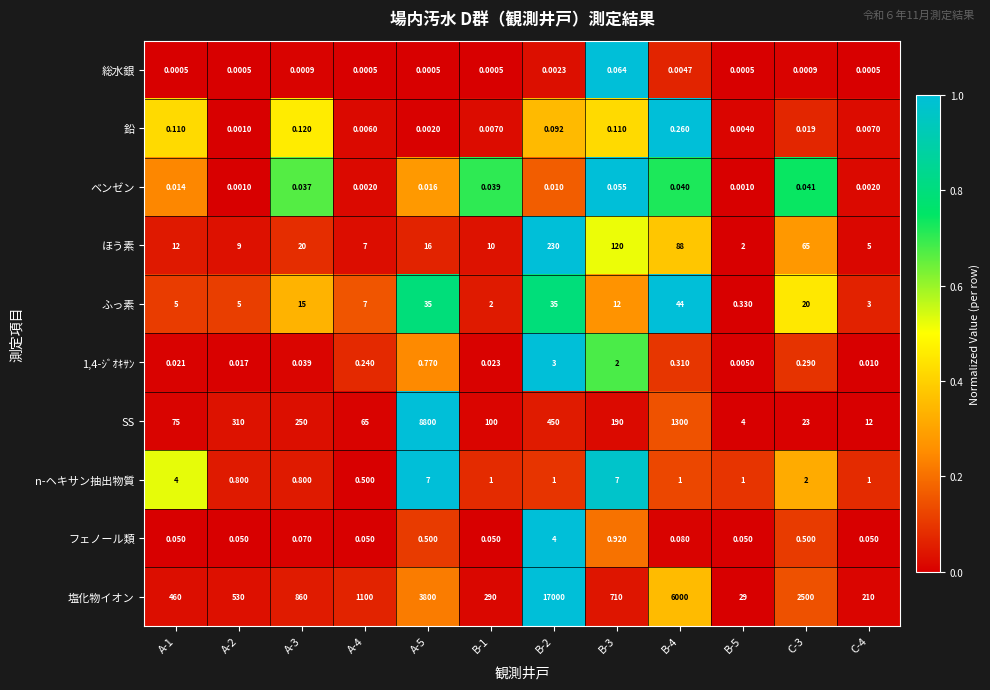

Which series changed the most between A-1 and C-4?

塩化物イオン